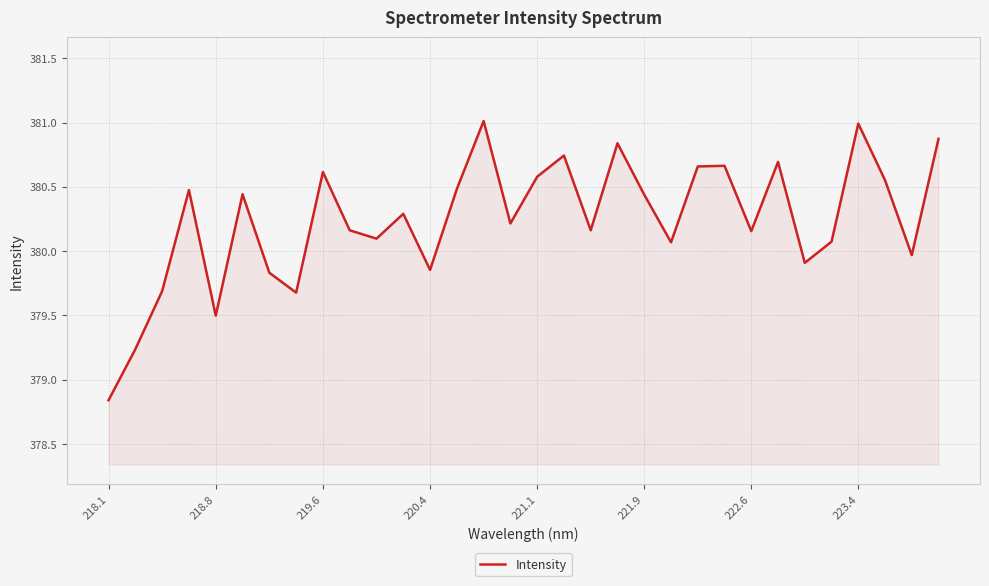

What is the greatest value displayed?

381.0